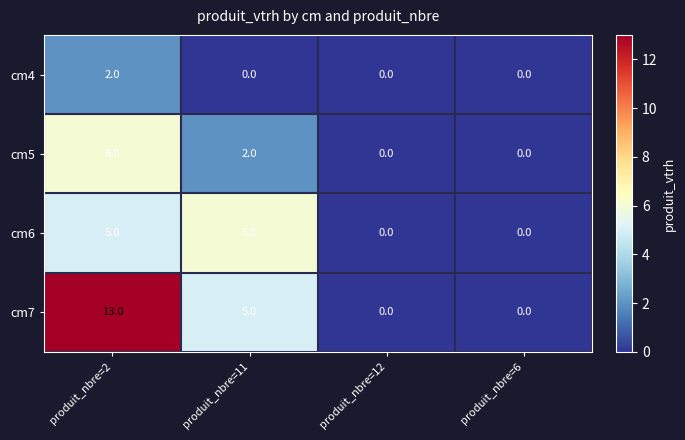

At produit_nbre=11, list the series in order from largest to smallest.

cm6, cm7, cm5, cm4